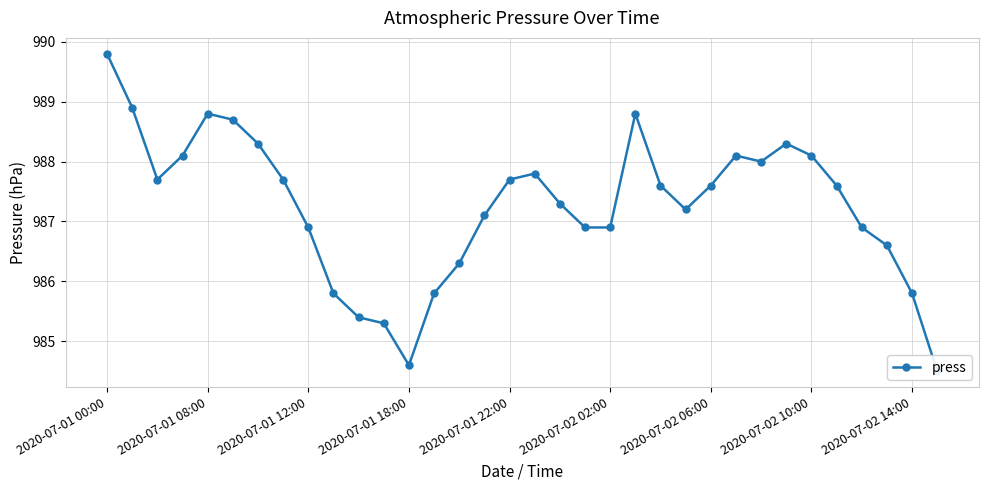

What is the value of the 34th point from the left?

984.5